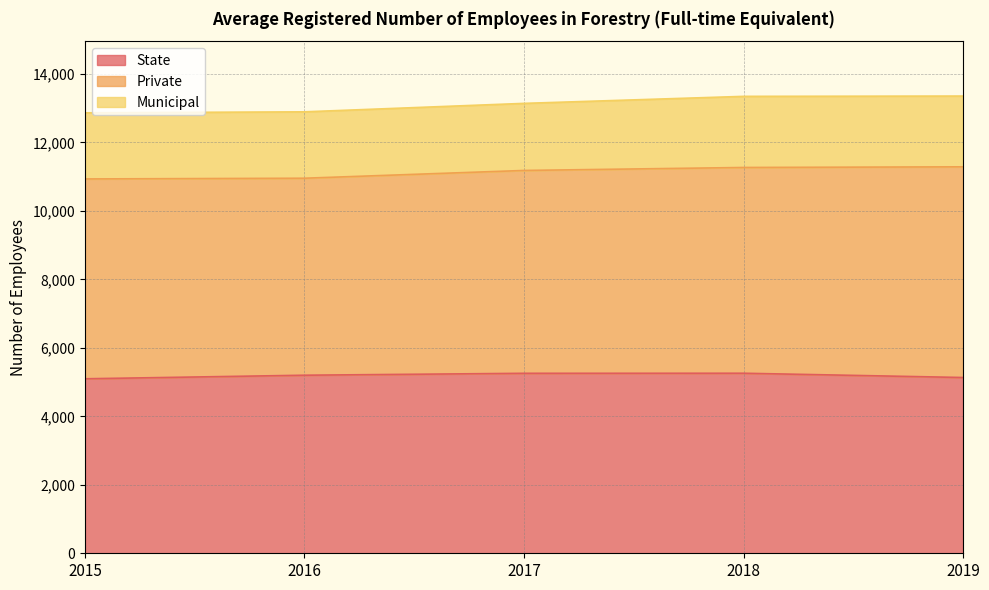

Where does the Municipal series first go above 1959?

2018